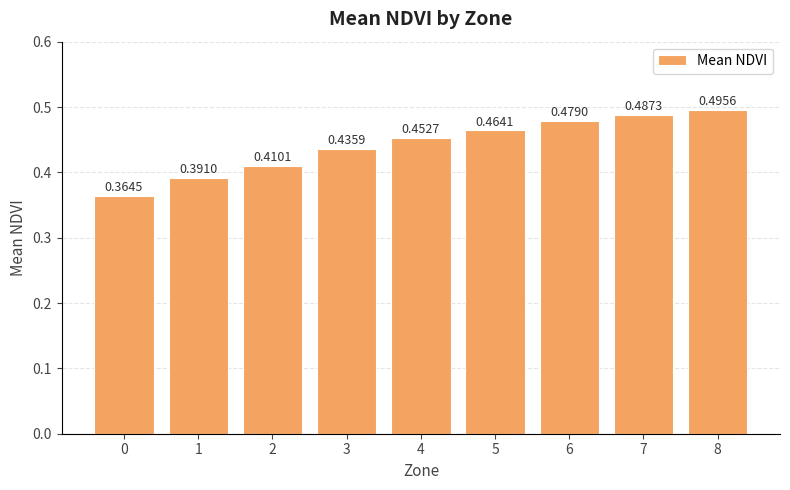

Which has a higher value, 0 or 7?

7